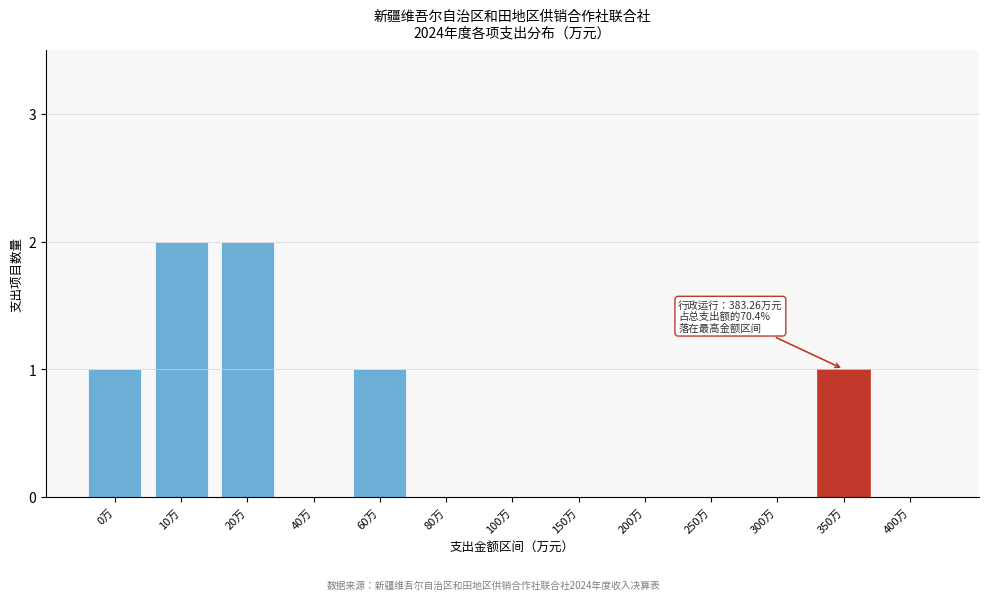

Reading left to right, extract all data points from this chart.

0万=1	10万=2	20万=2	40万=0	60万=1	80万=0	100万=0	150万=0	200万=0	250万=0	300万=0	350万=1	400万=0